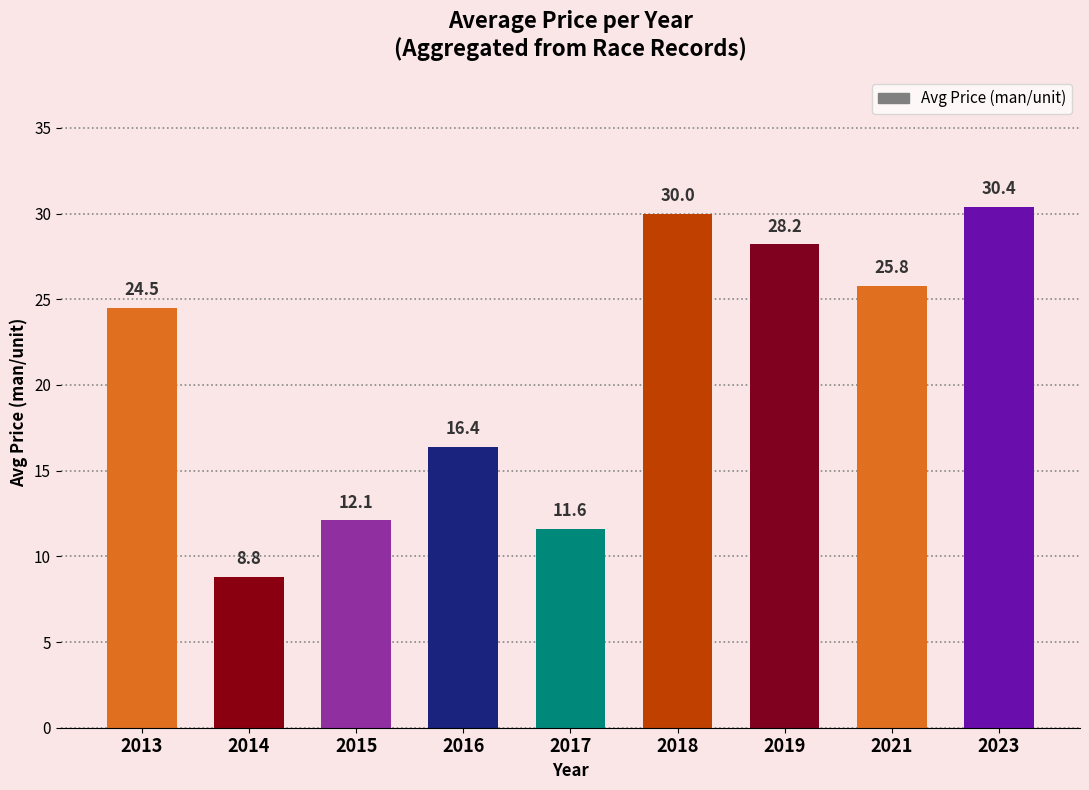

Which category has the lowest value across all series?

2014